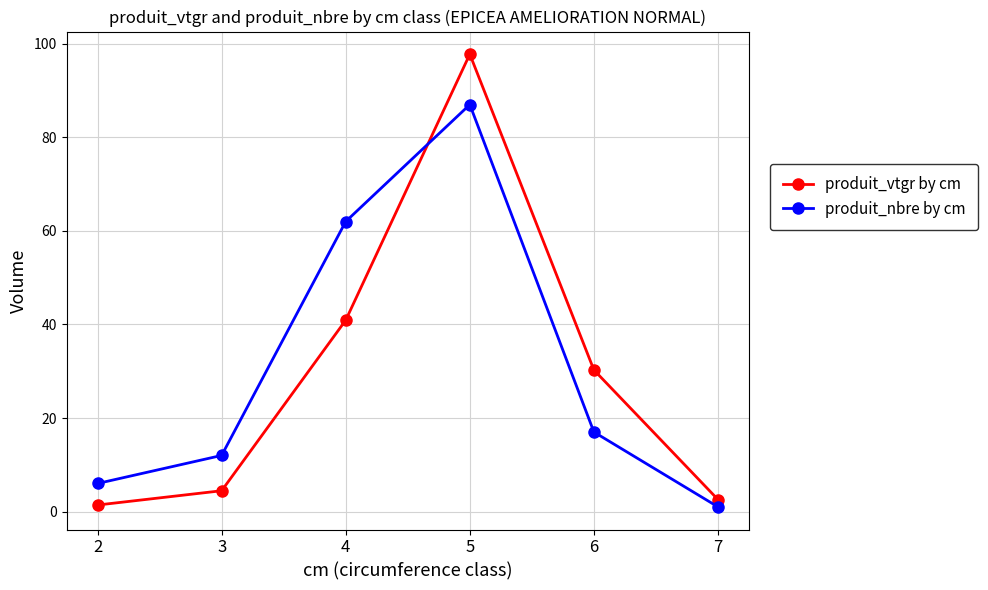

True or false: produit_nbre by cm has more than 2 interior local peaks.

False